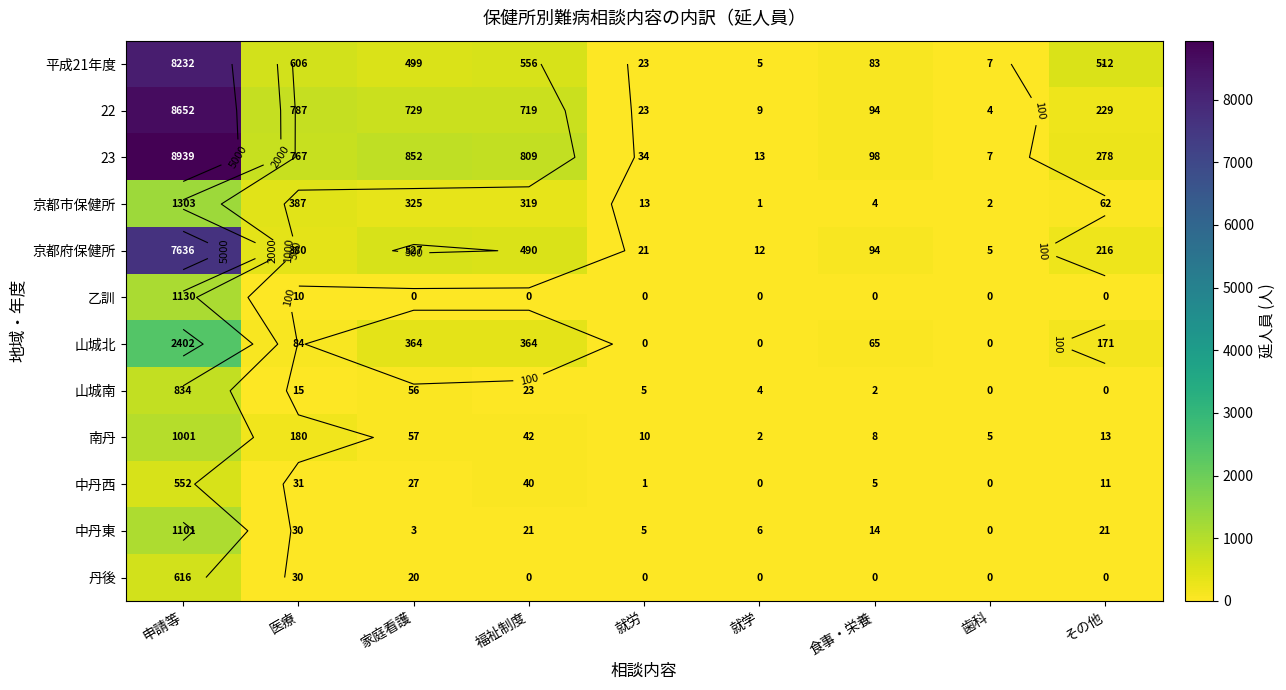

What is the difference between the highest and lowest values at その他?

512